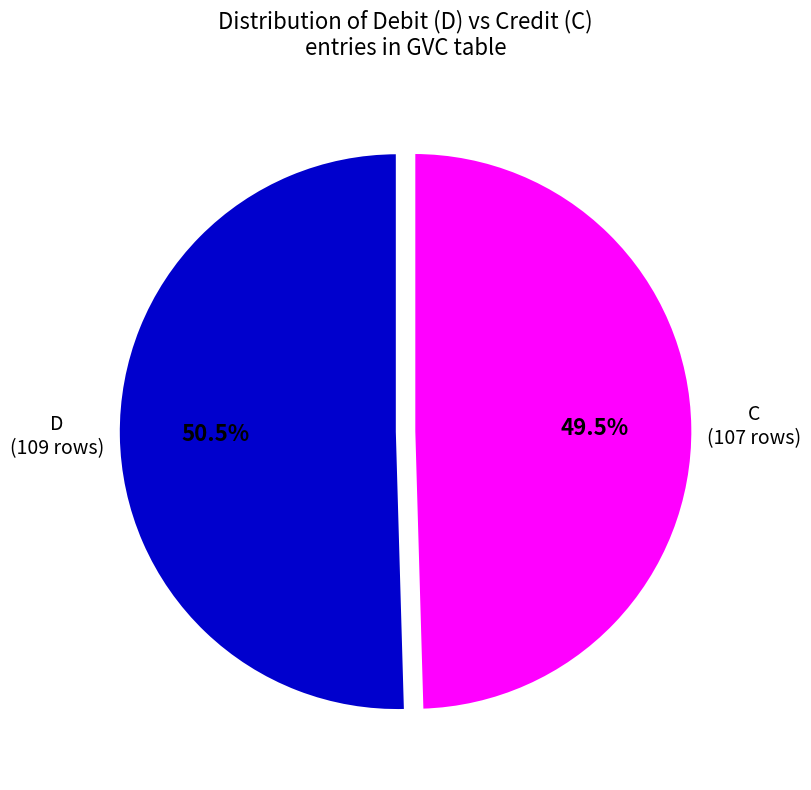

Is there a majority slice in this chart?

Yes